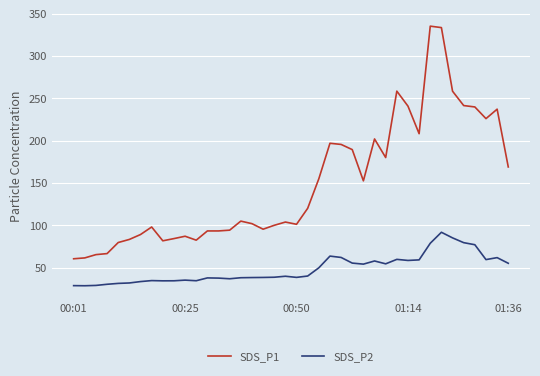

True or false: SDS_P1 and SDS_P2 intersect in this chart.

False